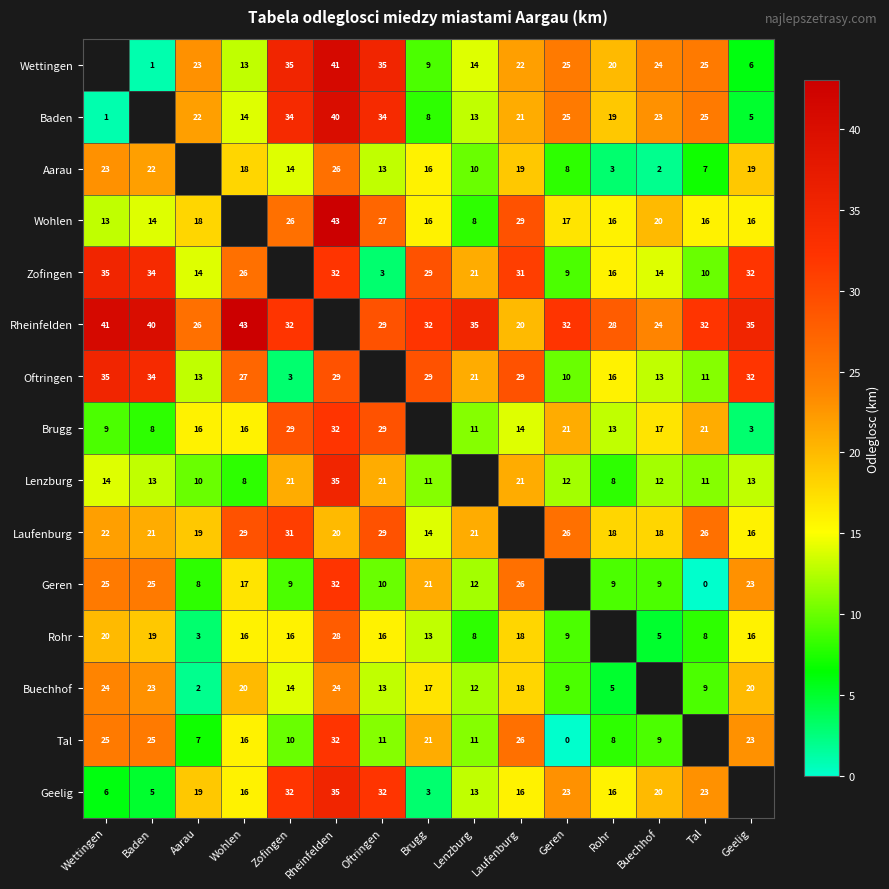

Is the value of Geelig at Buechhof greater than the value of Tal at Brugg?

No